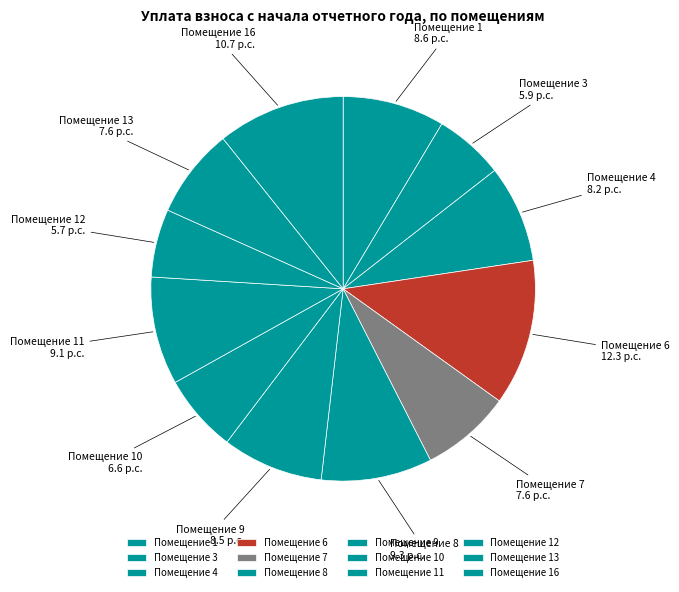

Is it true that Помещение 8 is 21% of the pie?

False